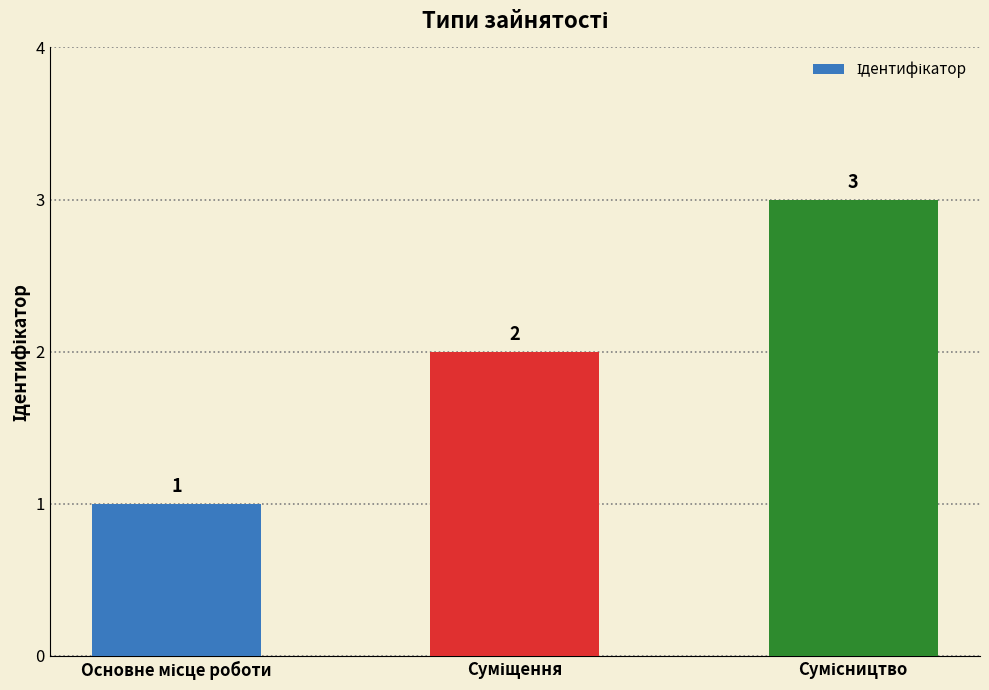

What is the value of the 2nd bar from the left?

2